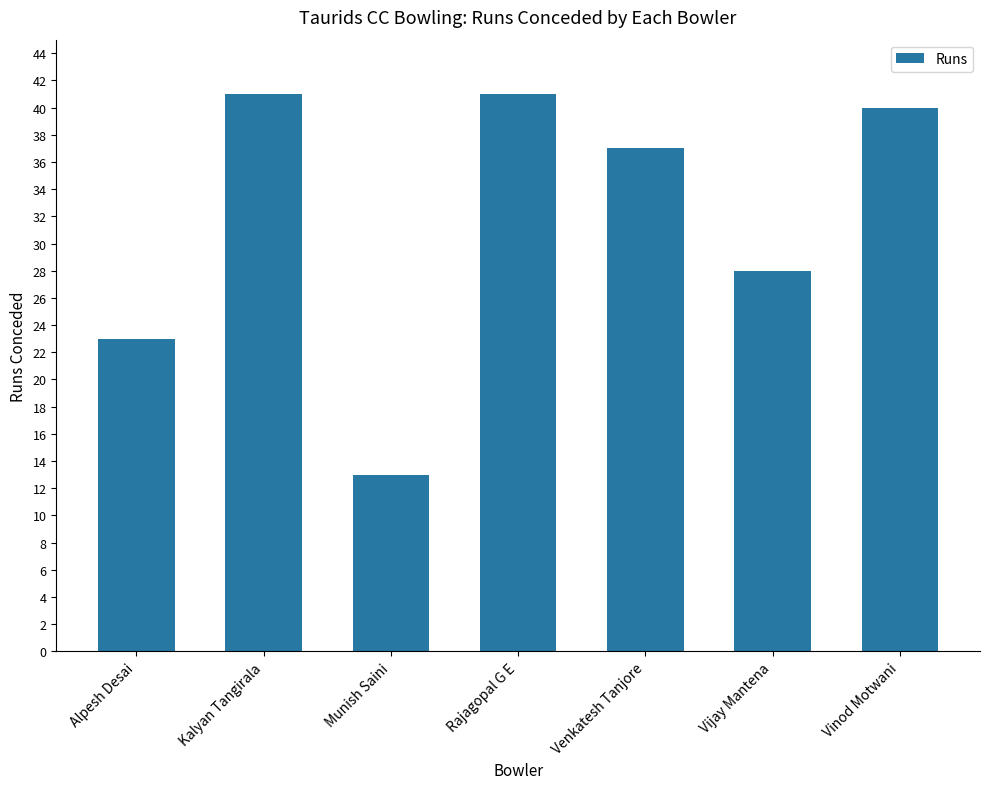

Reading left to right, extract all data points from this chart.

Alpesh Desai=23	Kalyan Tangirala=41	Munish Saini=13	Rajagopal G E=41	Venkatesh Tanjore=37	Vijay Mantena=28	Vinod Motwani=40